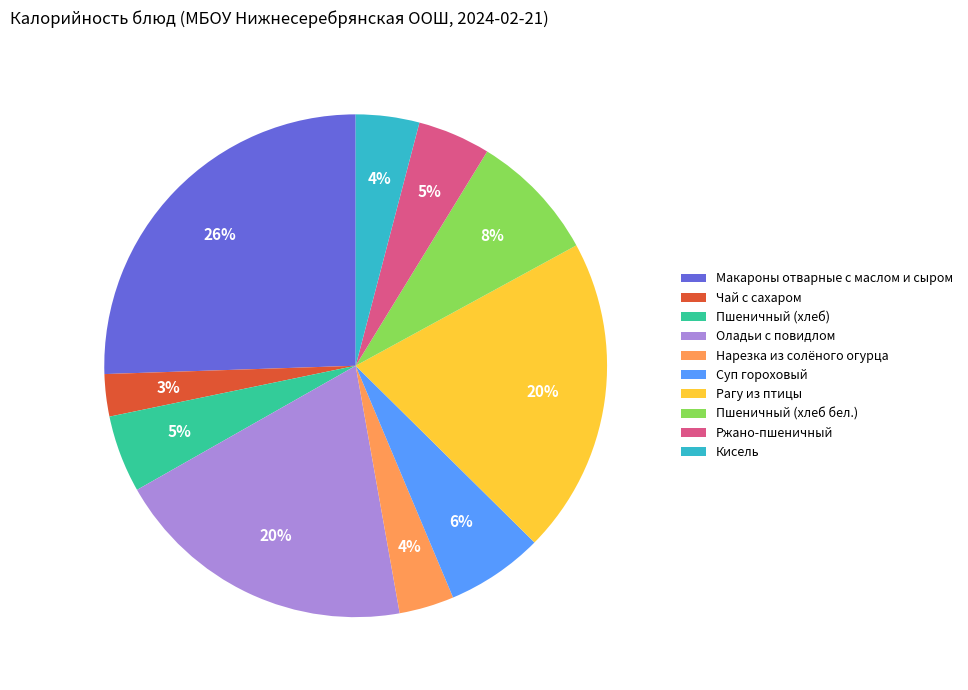

Which has a higher value, Чай с сахаром or Кисель?

Кисель